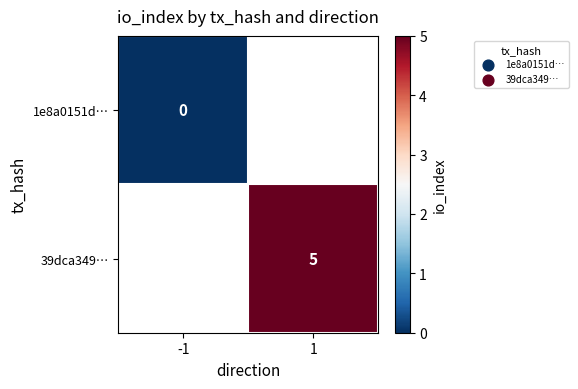

Is it true that 39dca349… equals 7 at 1?

False